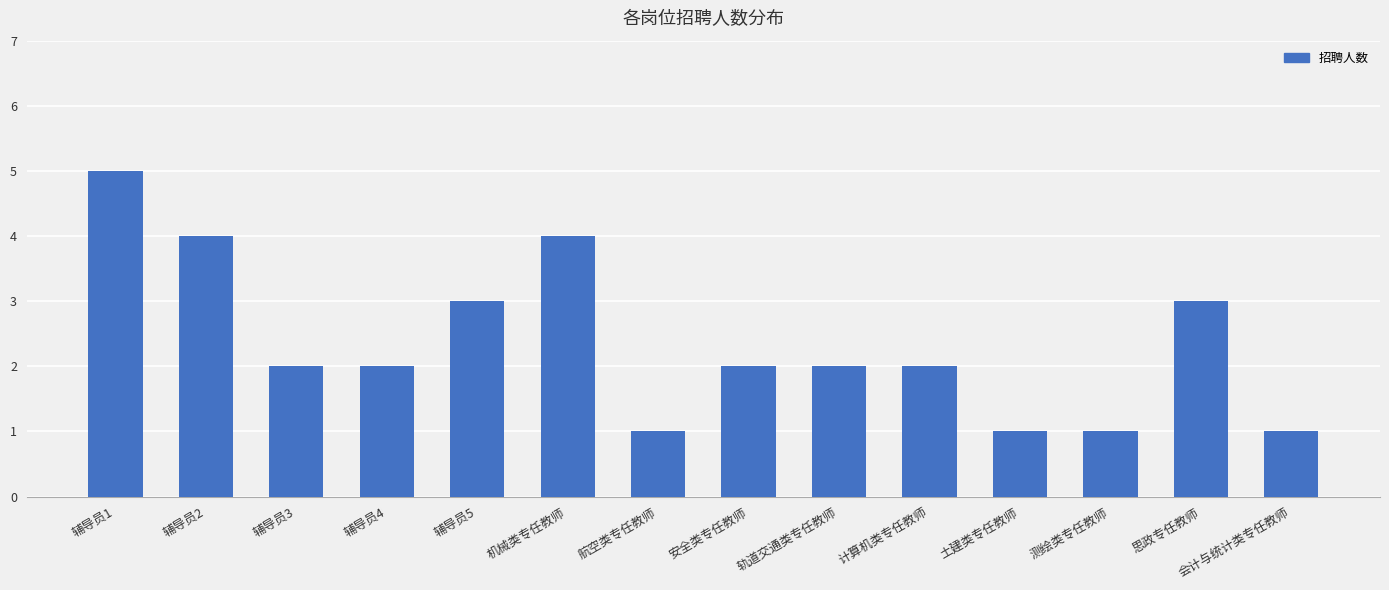

What is the change in value from 辅导员2 to 安全类专任教师?

-2